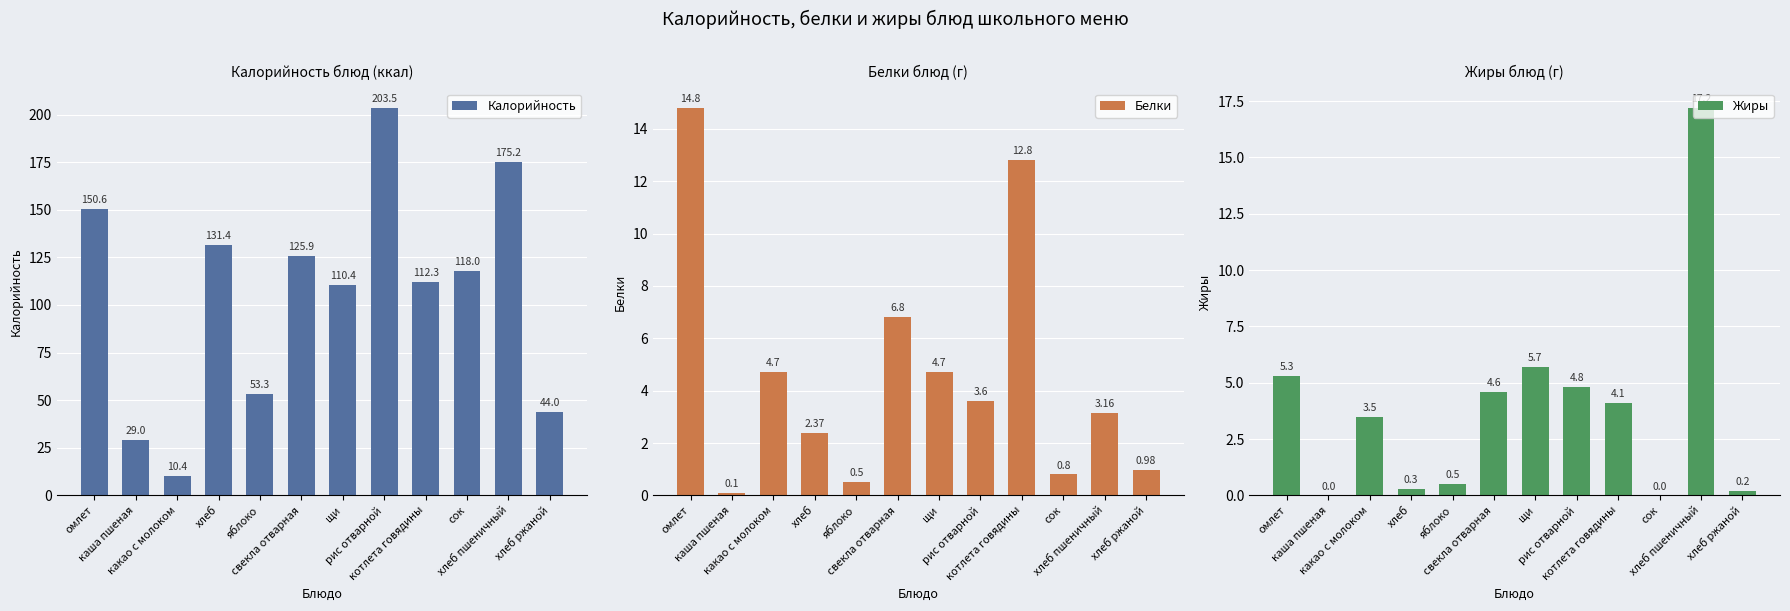

What is the total value across all series at щи?

120.8